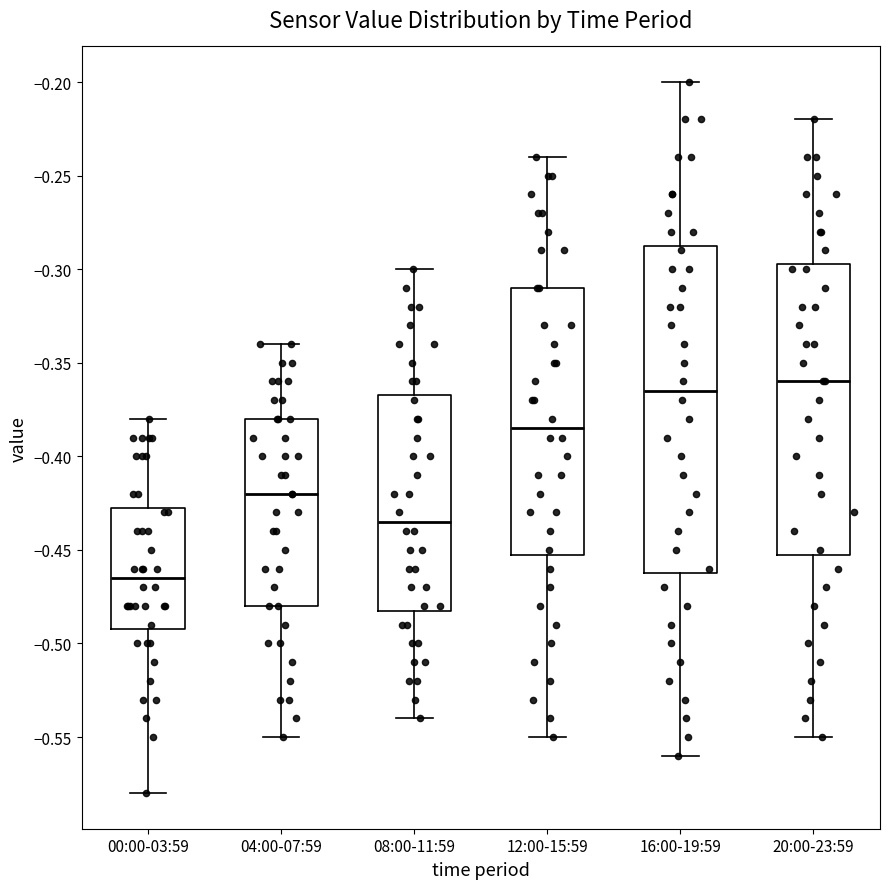

Which box is the tallest, from its lower edge to its upper edge?

16:00-19:59